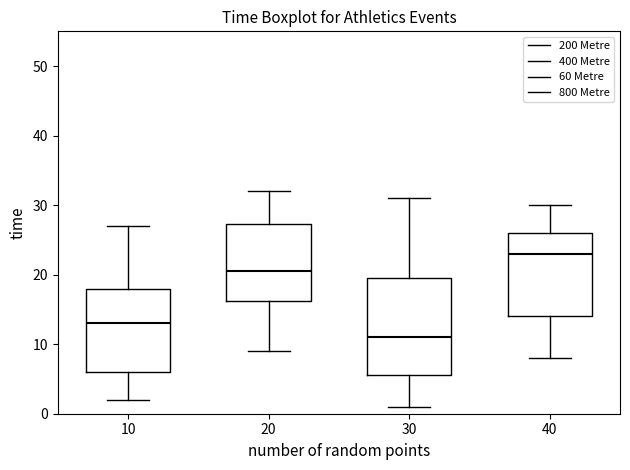

Which box's median line is the lowest?

30